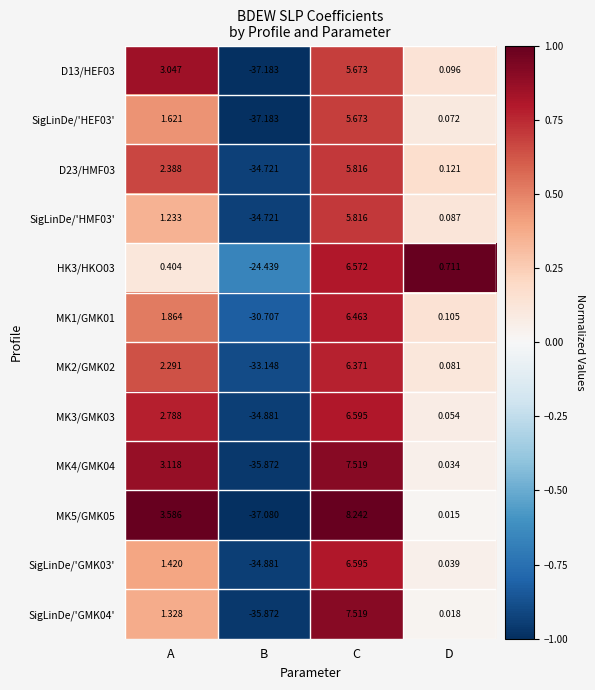

Where is MK3/GMK03 nearest to the value -14?

D